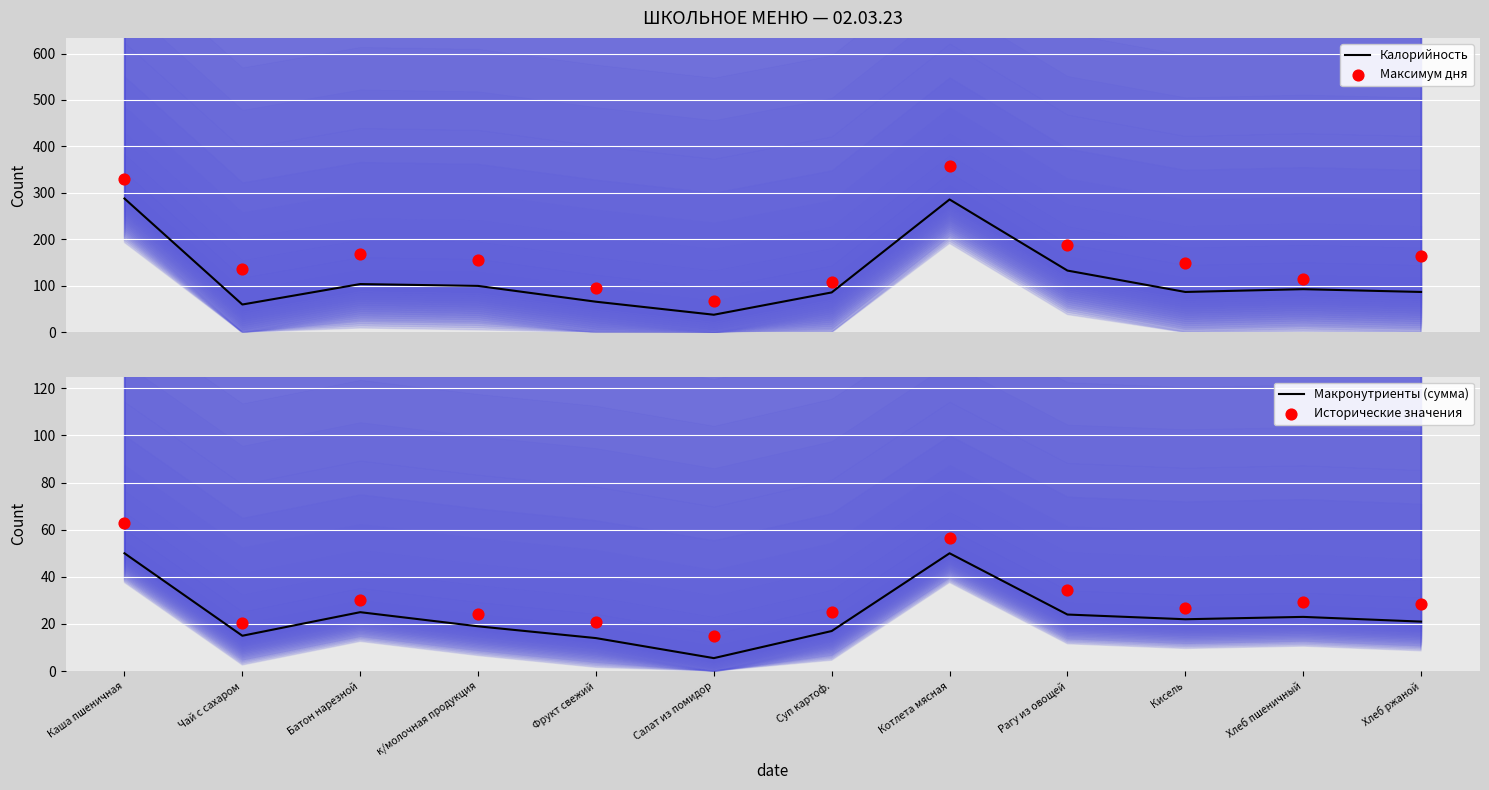

Which series has the largest total across all categories?

Максимум дня